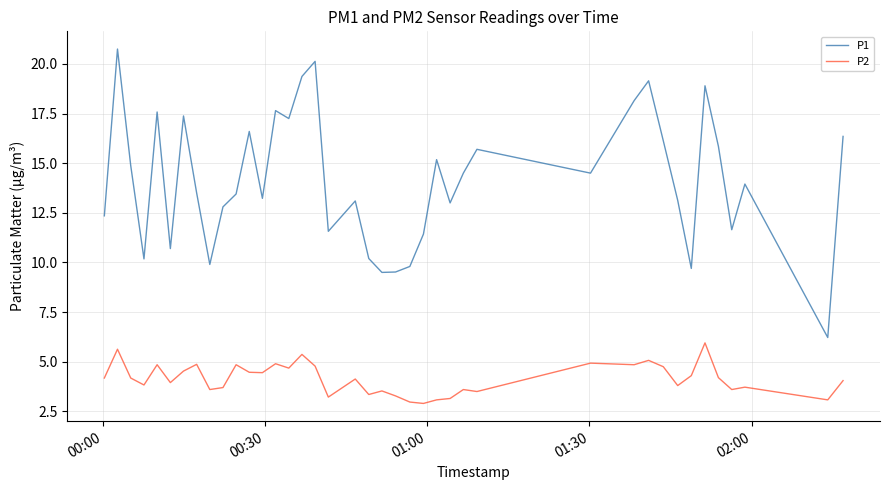

Which series has the largest total across all categories?

P1